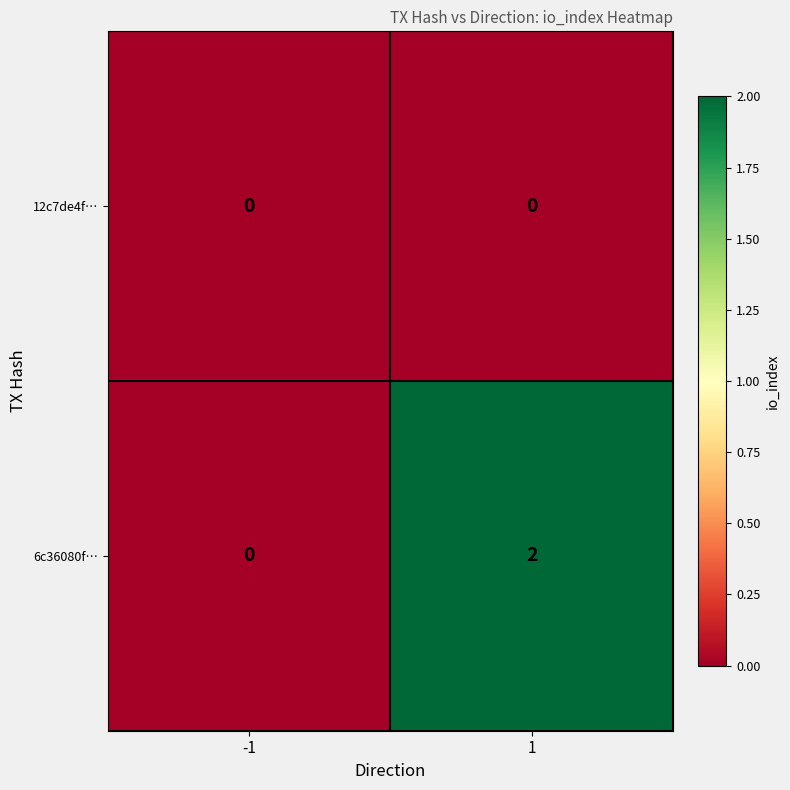

Reading right to left, extract all data points from this chart.

12c7de4f…: 0	0
6c36080f…: 2	0